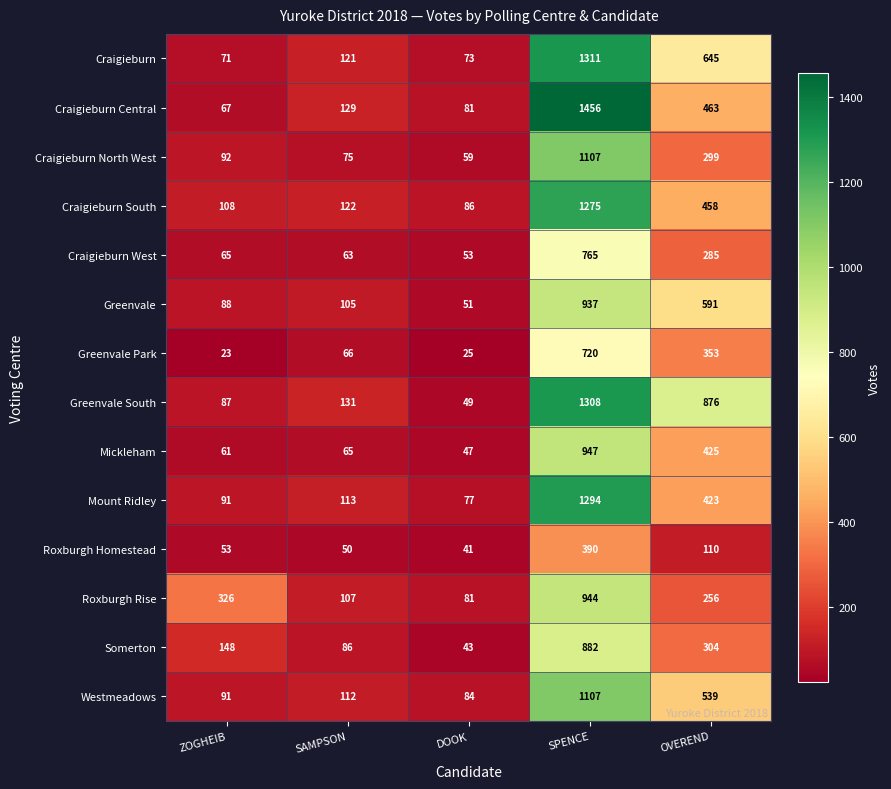

At how many categories does at least one series exceed 261?

3